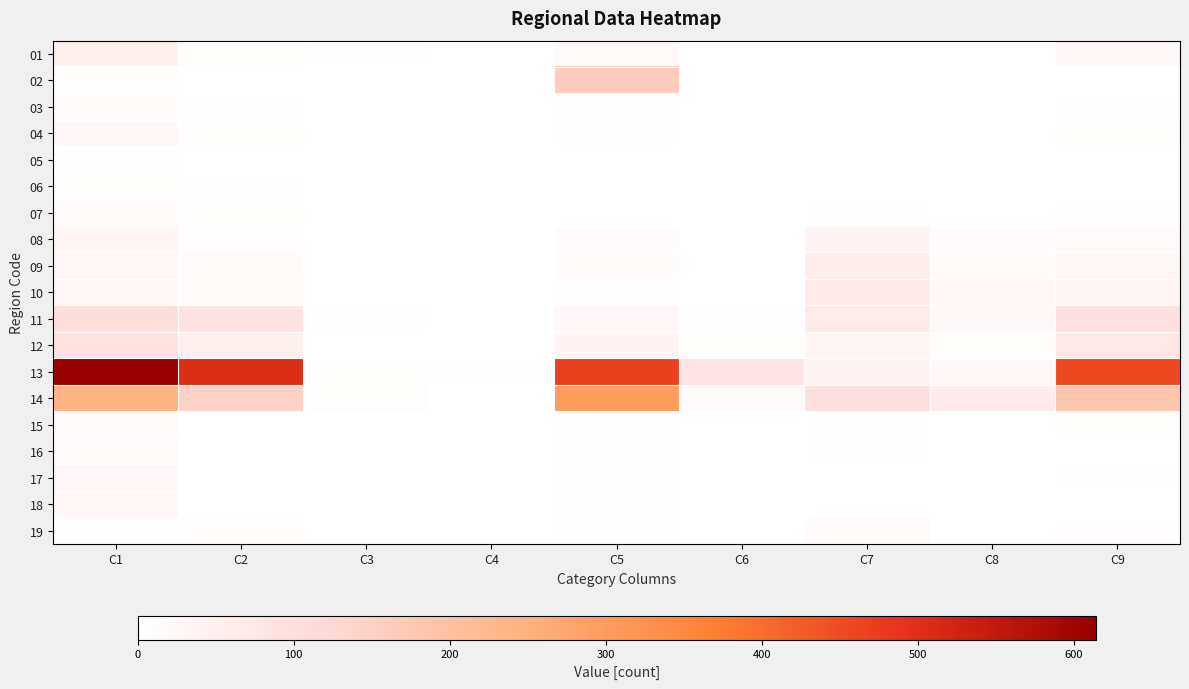

List the series in order of their peak value, lowest first.

05, 06, 07, 15, 03, 19, 16, 04, 17, 18, 08, 01, 09, 10, 12, 11, 02, 14, 13